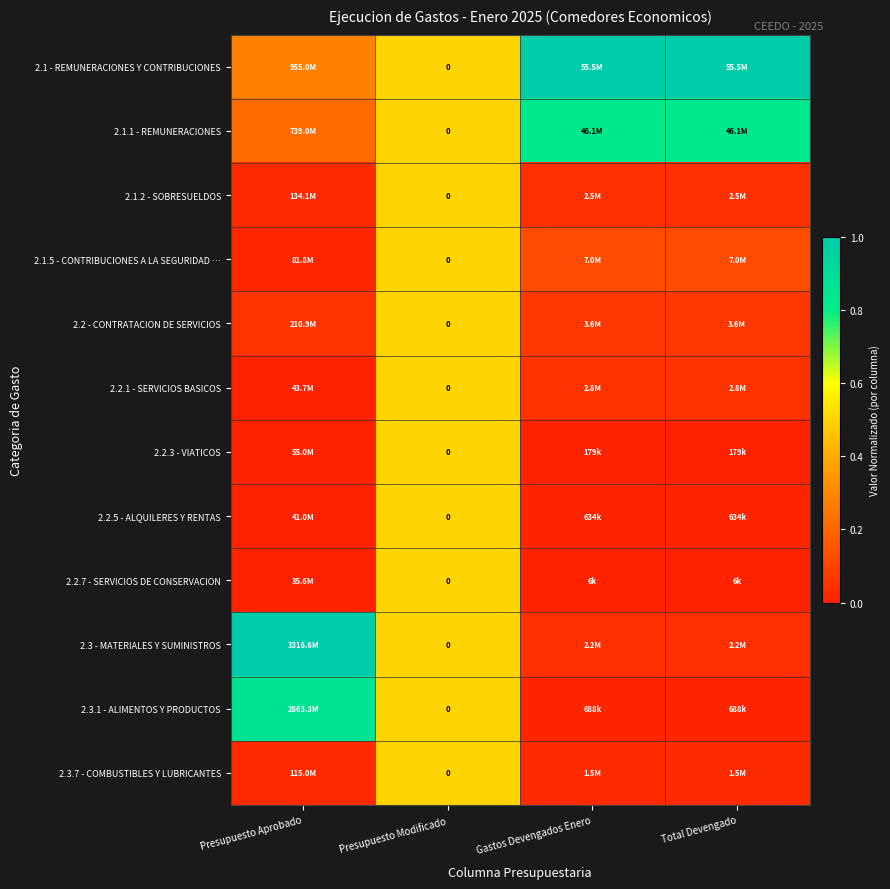

Is it true that 2.2.7 - SERVICIOS DE CONSERVACION equals -0.3 at Presupuesto Aprobado?

False